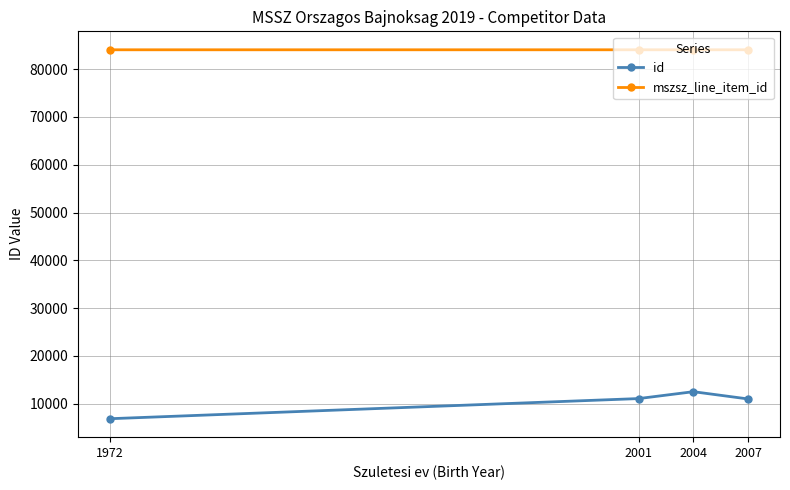

What is the highest value of the mszsz_line_item_id series?

84063